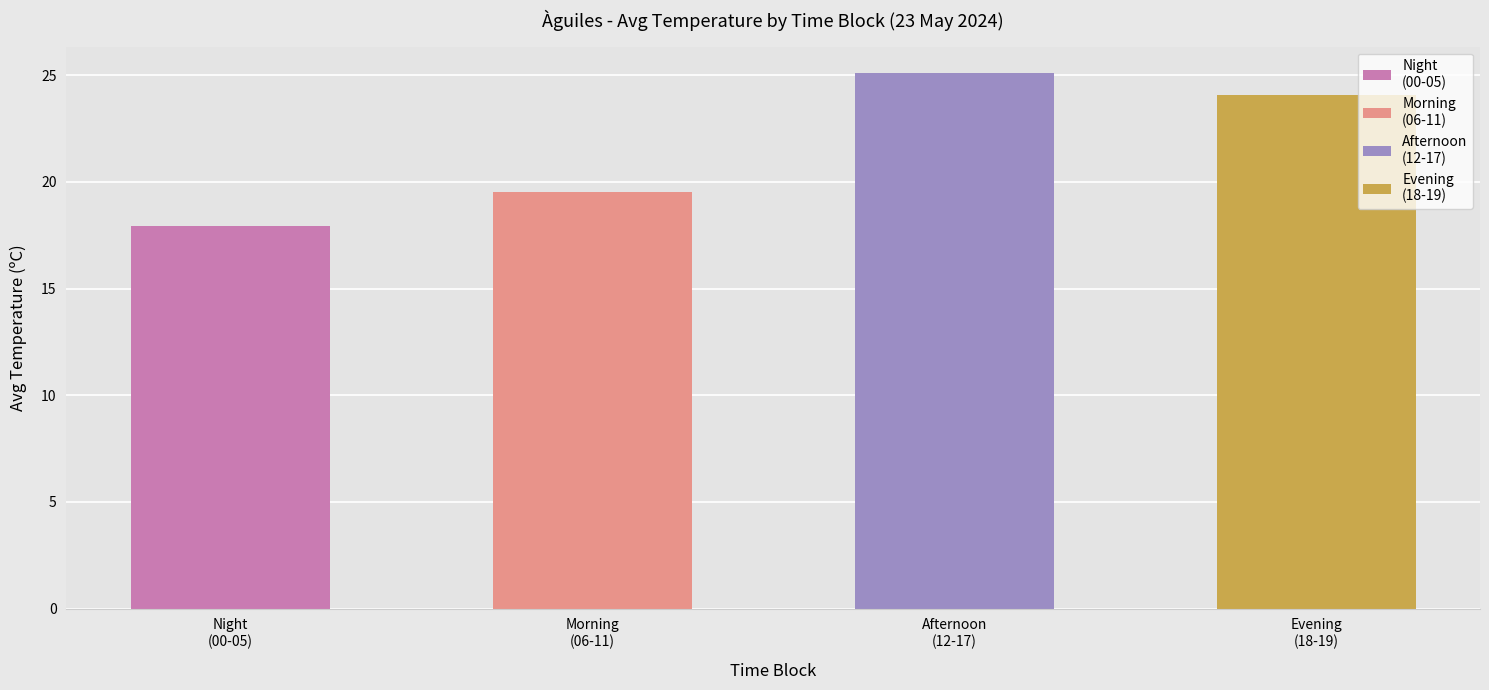

How many categories are shown in the chart?

4